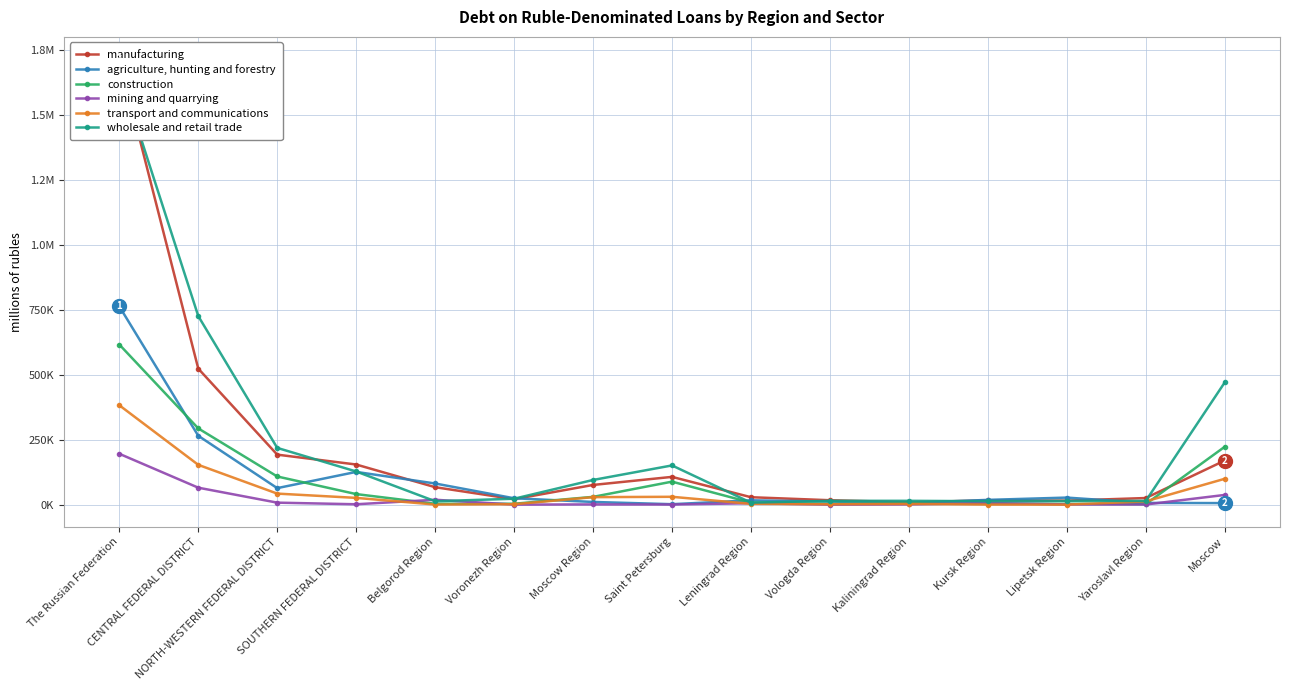

What is the minimum value for manufacturing?

9233